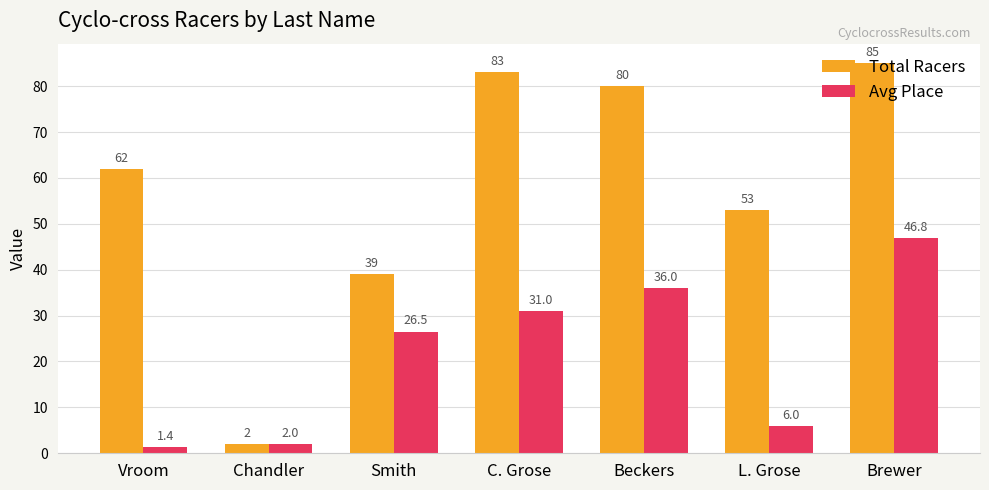

Which category has the highest value in the Total Racers series?

Brewer